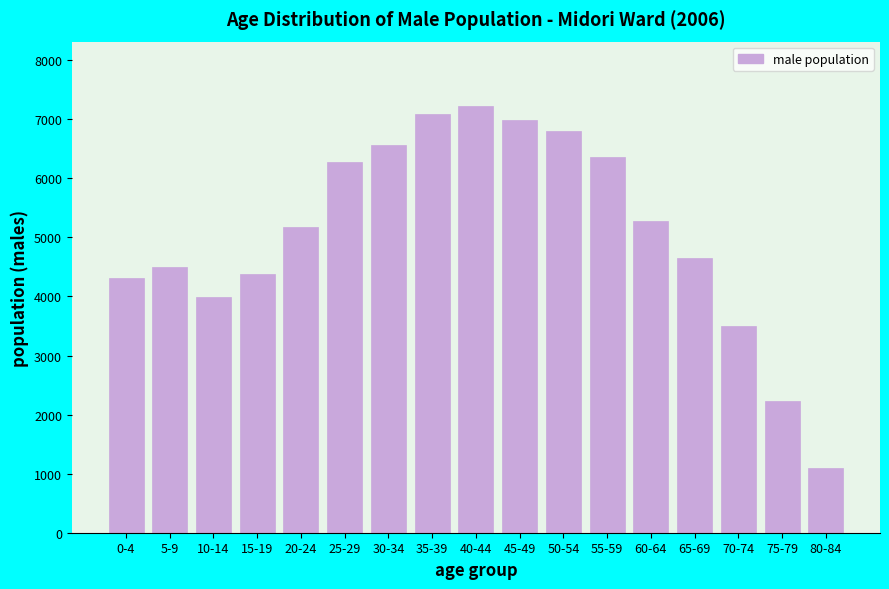

Reading left to right, transcribe all the data shown in this chart.

0-4=4312	5-9=4507	10-14=3990	15-19=4385	20-24=5177	25-29=6273	30-34=6562	35-39=7094	40-44=7230	45-49=6985	50-54=6805	55-59=6367	60-64=5286	65-69=4649	70-74=3496	75-79=2224	80-84=1089